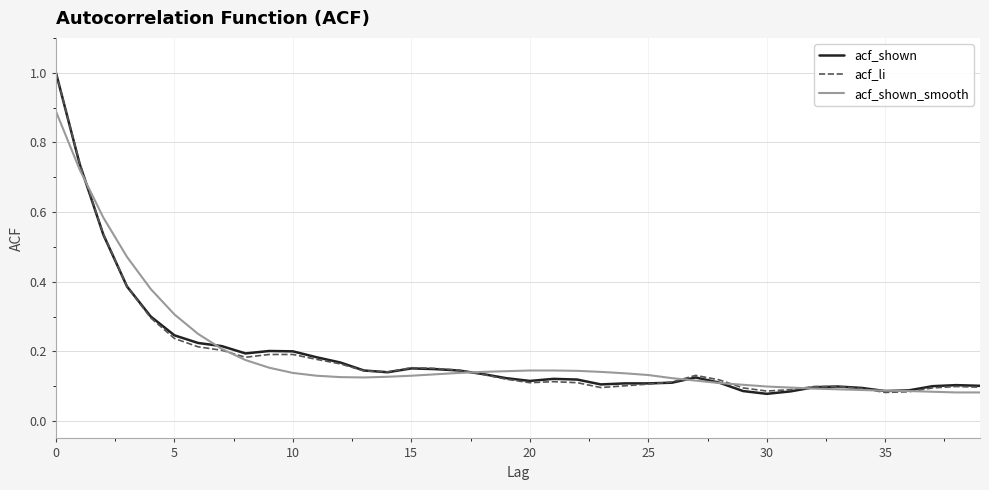

True or false: acf_shown has more than 2 points higher than both neighbors.

True